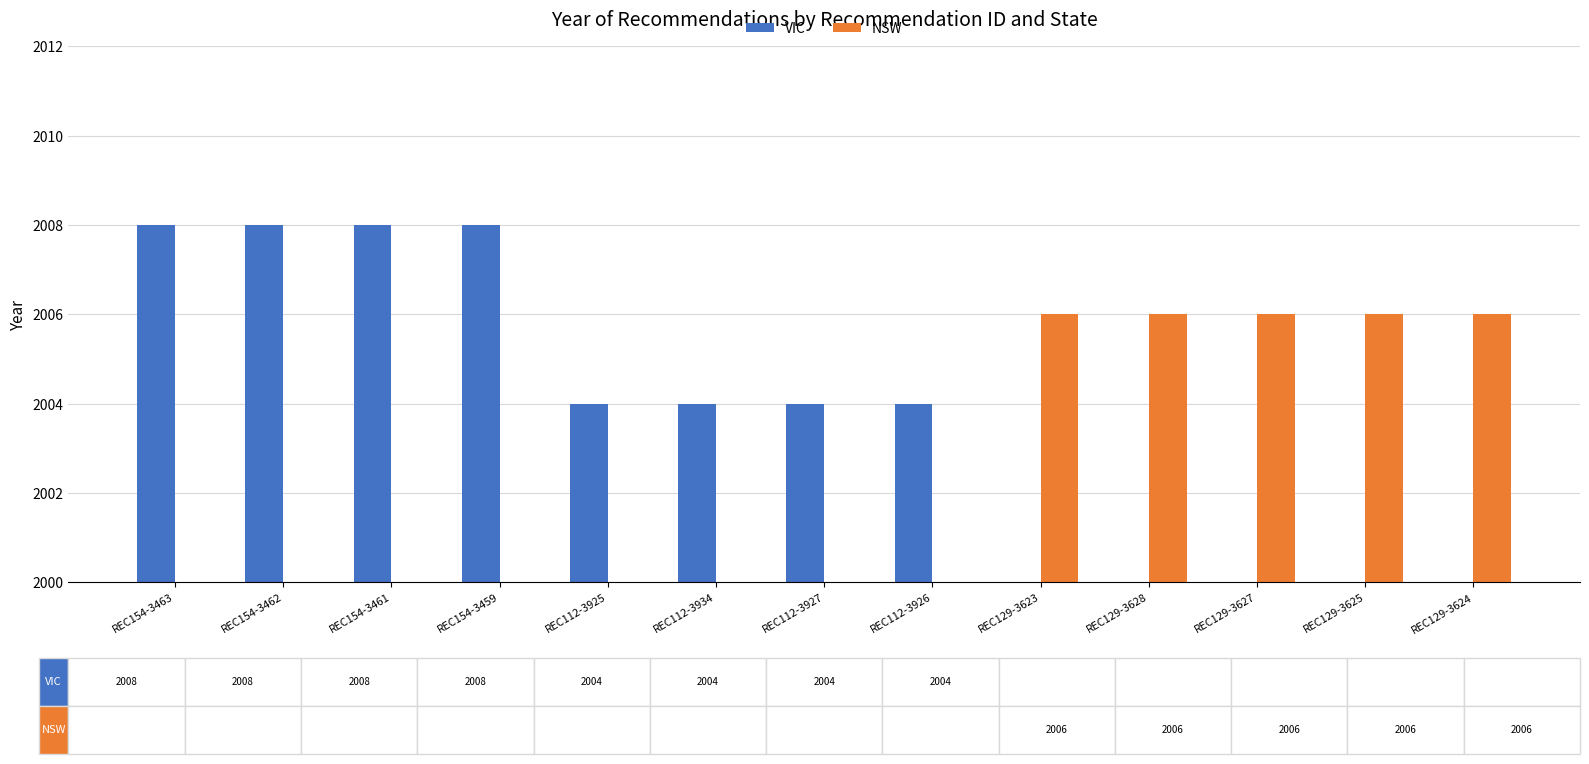

What is the difference between the second highest and minimum values in the VIC series?

2008